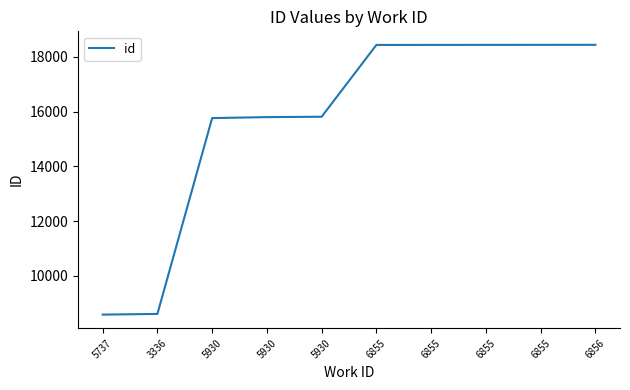

Does the chart display data point markers on the line(s)?

No